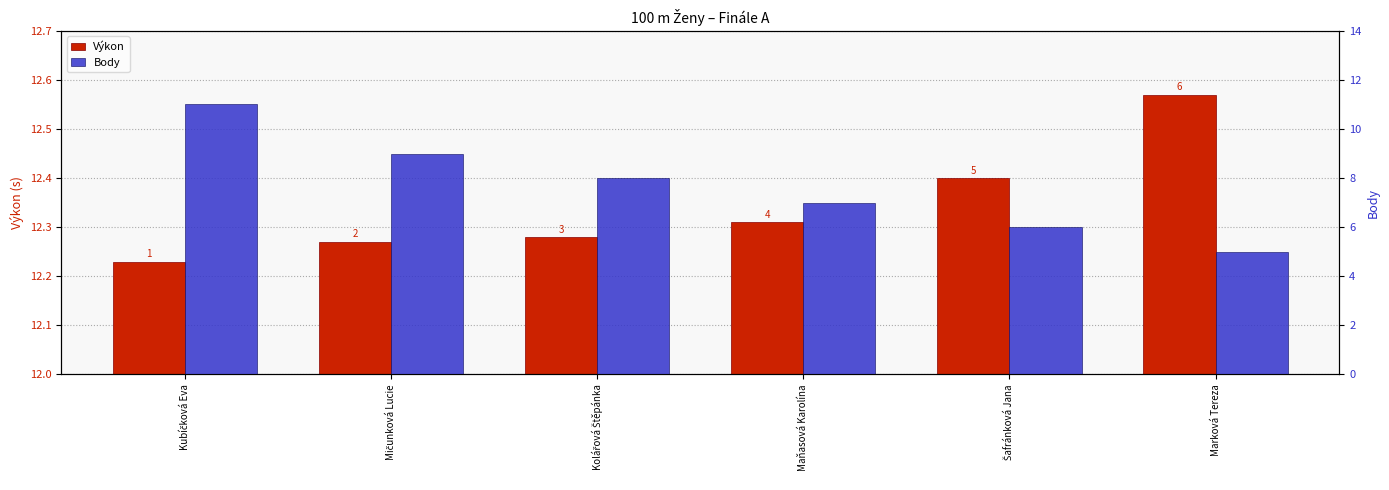

What is the spread (max minus min) of values at Kubíčková Eva?

1.2